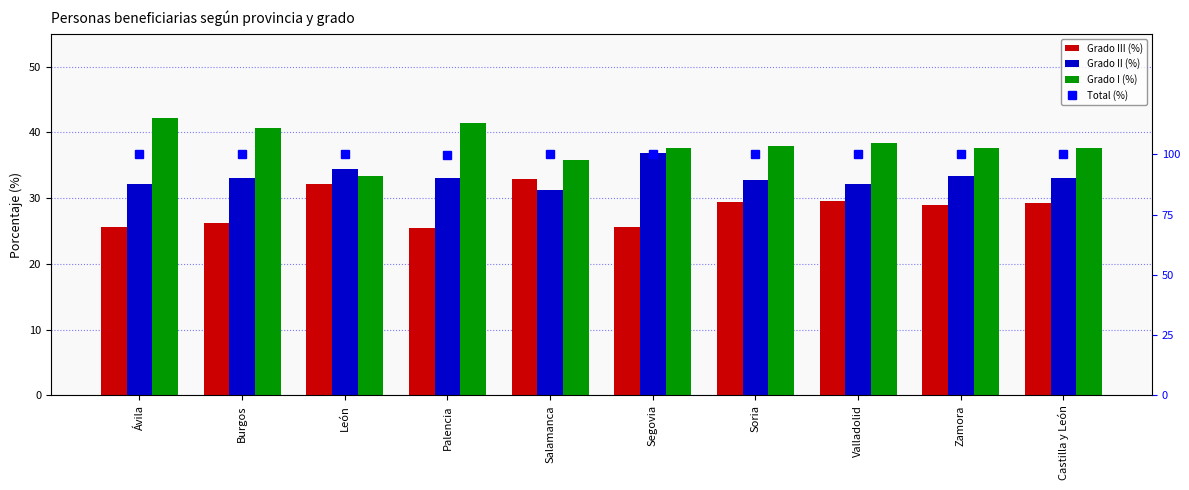

Which label corresponds to the smallest value in the chart?

Palencia